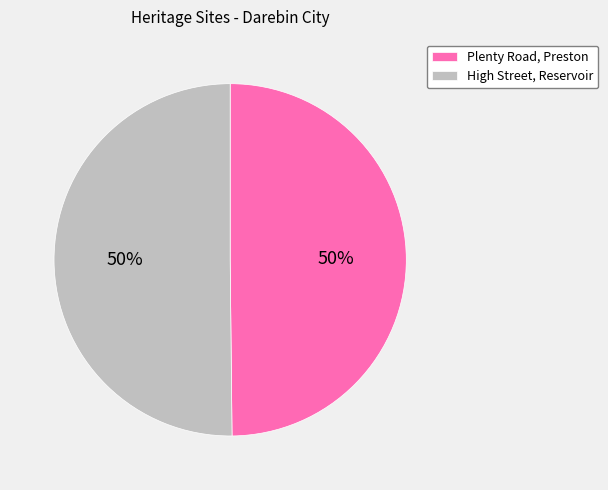

What percentage is the Plenty Road, Preston slice, to the nearest percent?

50%